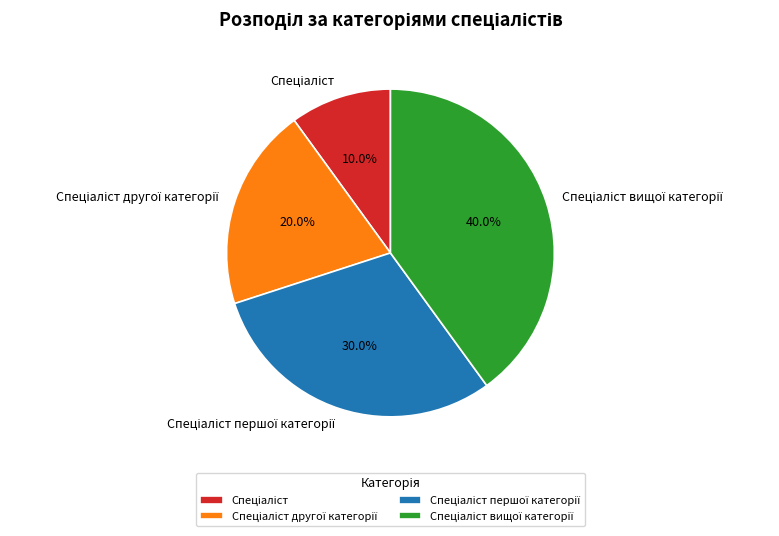

Does any single category account for the majority?

No